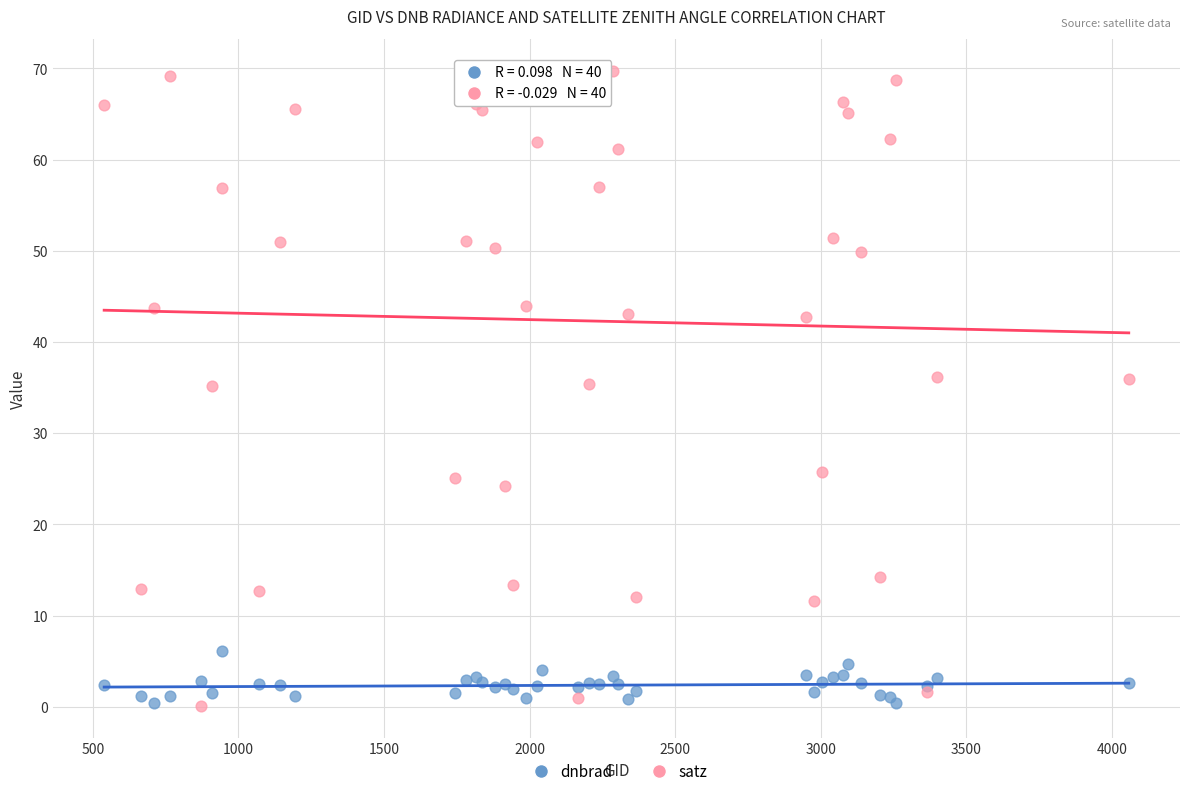

What is the X range (max minus min) for the scatter plot?

3519.0